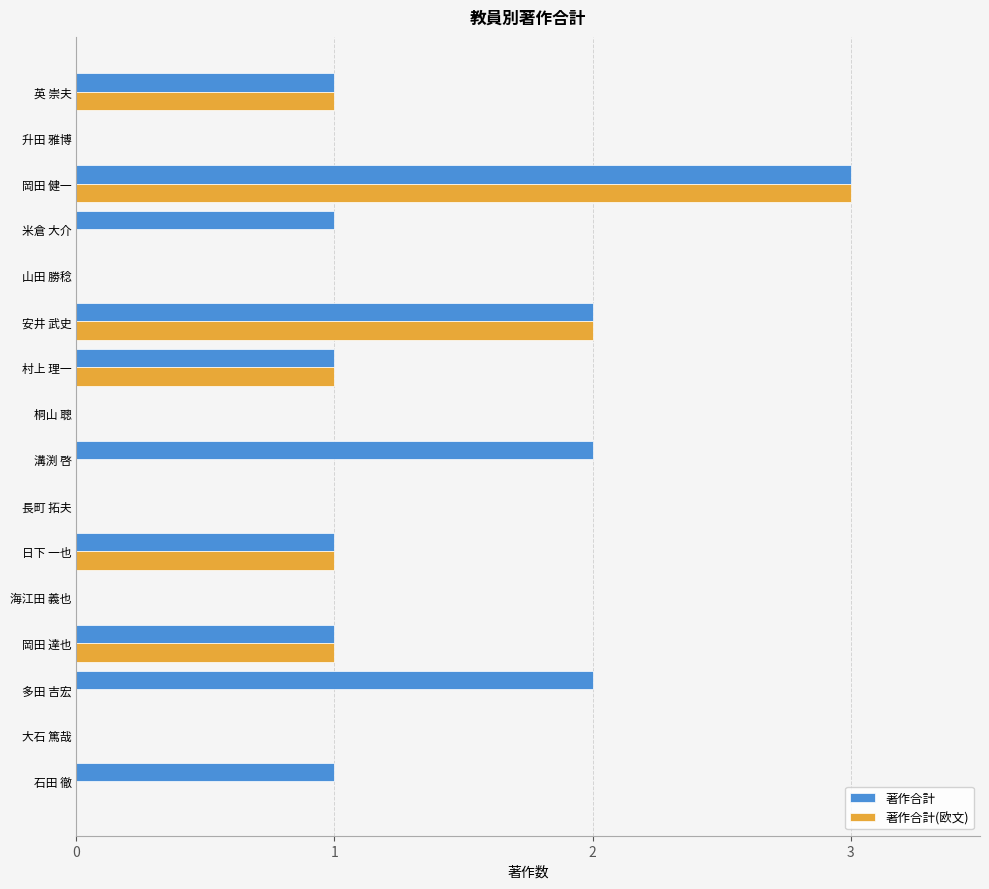

How many categories are shown in the chart?

16